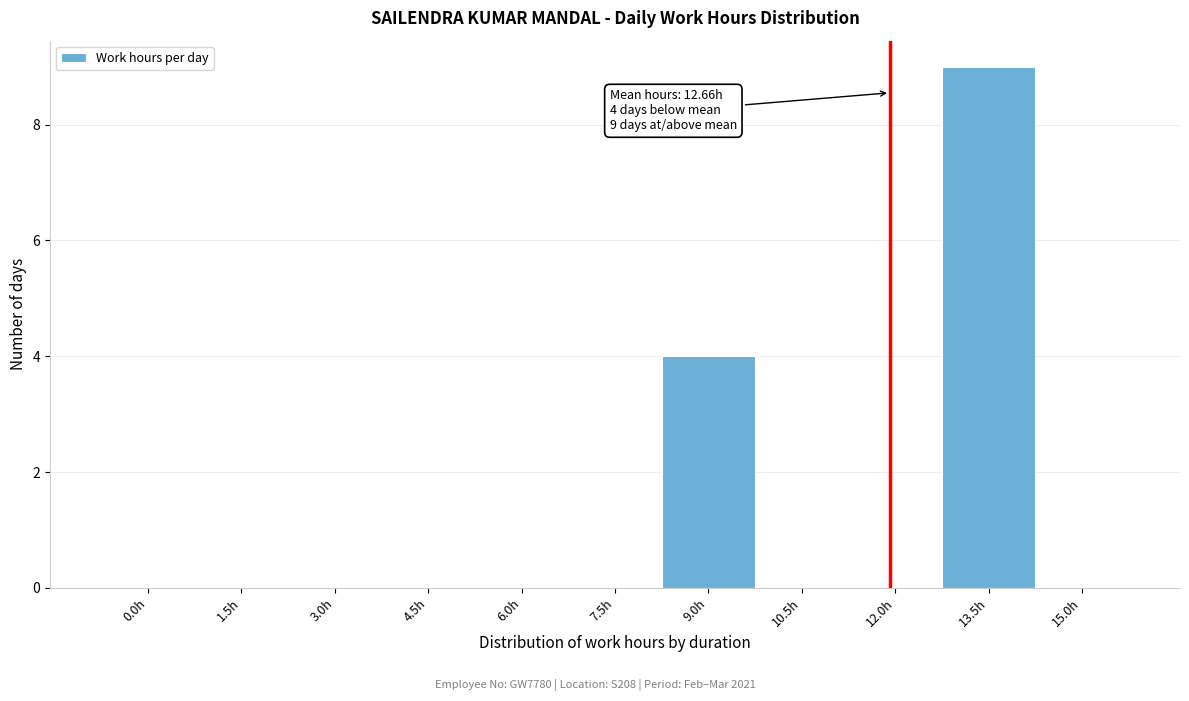

Reading right to left, what are all the values shown in this chart?

15.0h=0	13.5h=9	12.0h=0	10.5h=0	9.0h=4	7.5h=0	6.0h=0	4.5h=0	3.0h=0	1.5h=0	0.0h=0